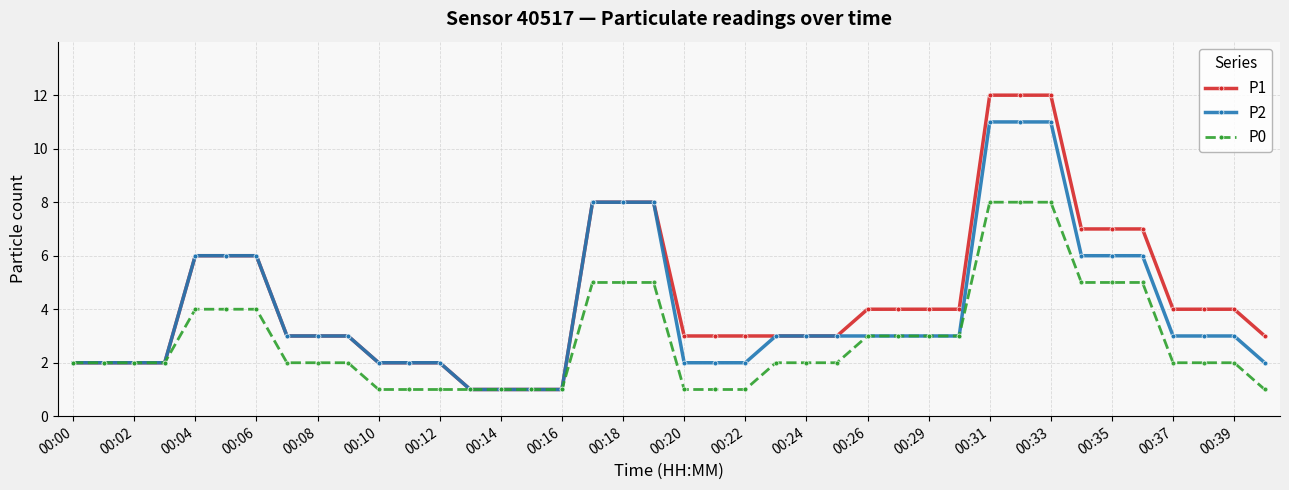

Rank the series by their maximum value, from highest to lowest.

P1, P2, P0